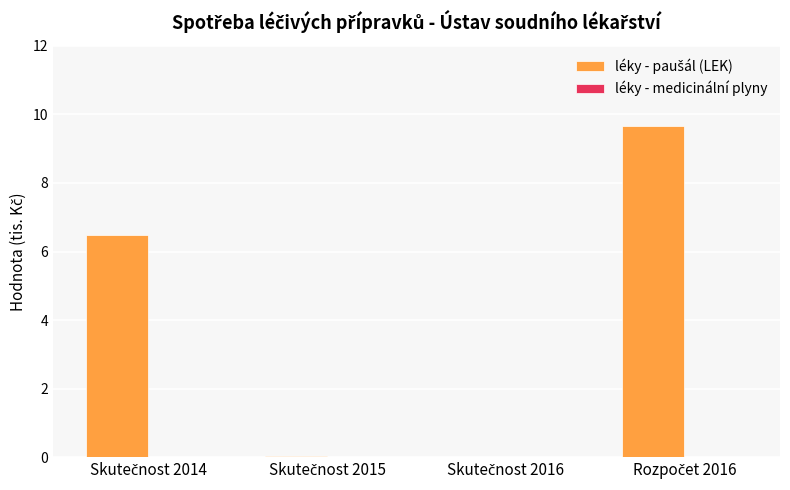

What is the greatest value displayed?

9.7